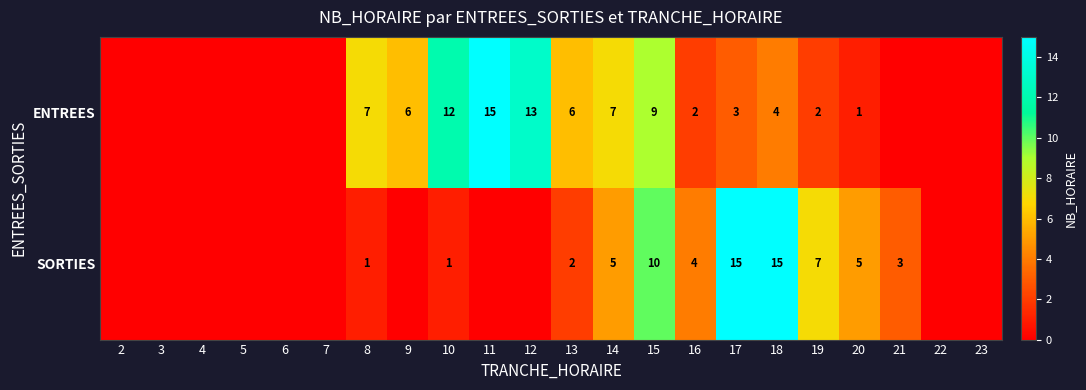

Between 13 and 19, which series saw the biggest shift?

SORTIES